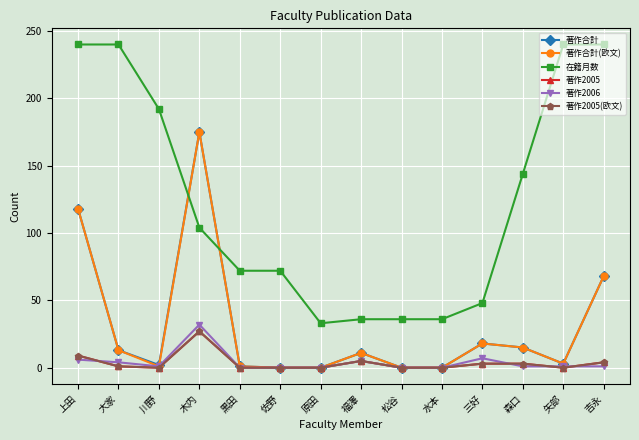

Is this an area chart (filled region under the line)?

No